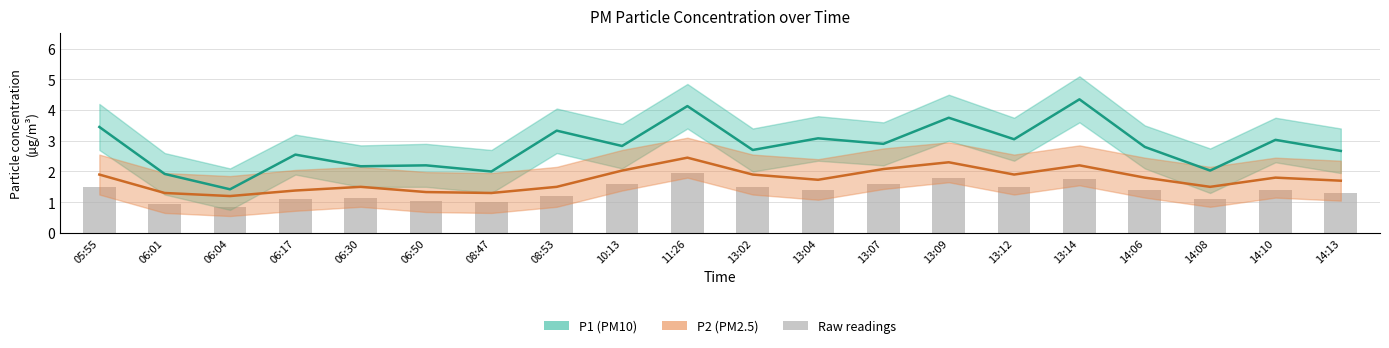

Where is Raw readings nearest to the value 1?

08:47